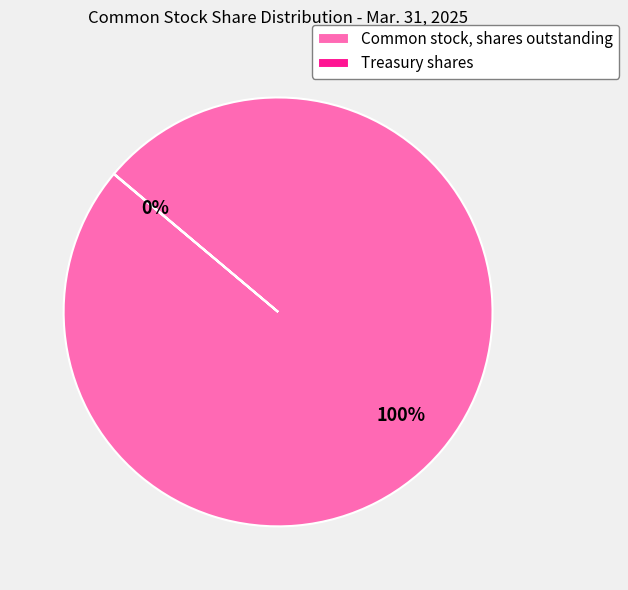

To the nearest percent, what is the average slice percentage?

50%